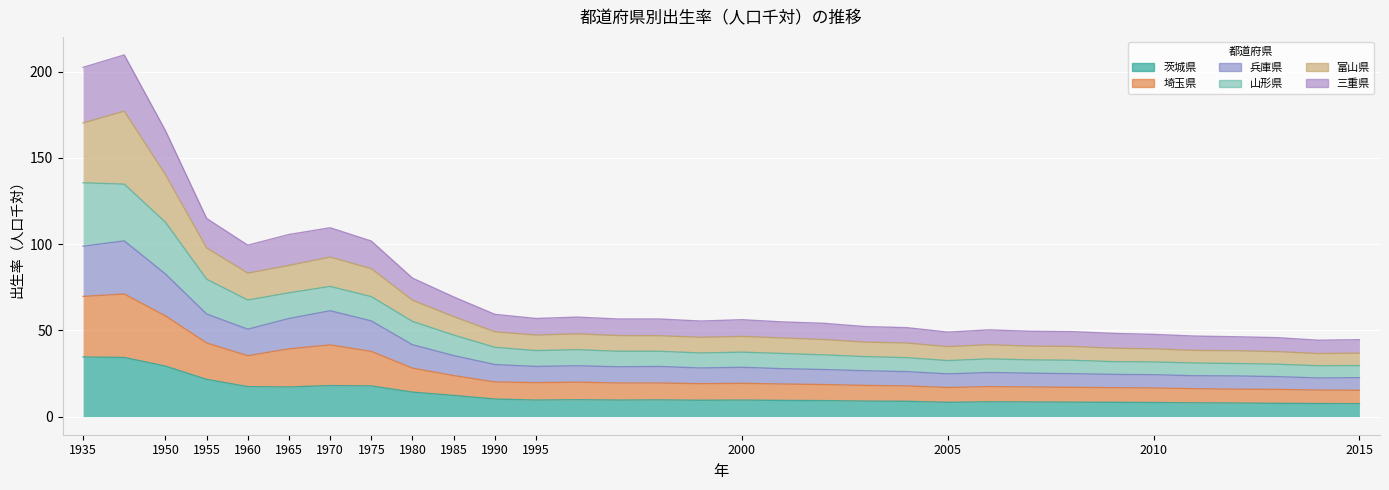

At which label is 埼玉県 closest to 62?

1970